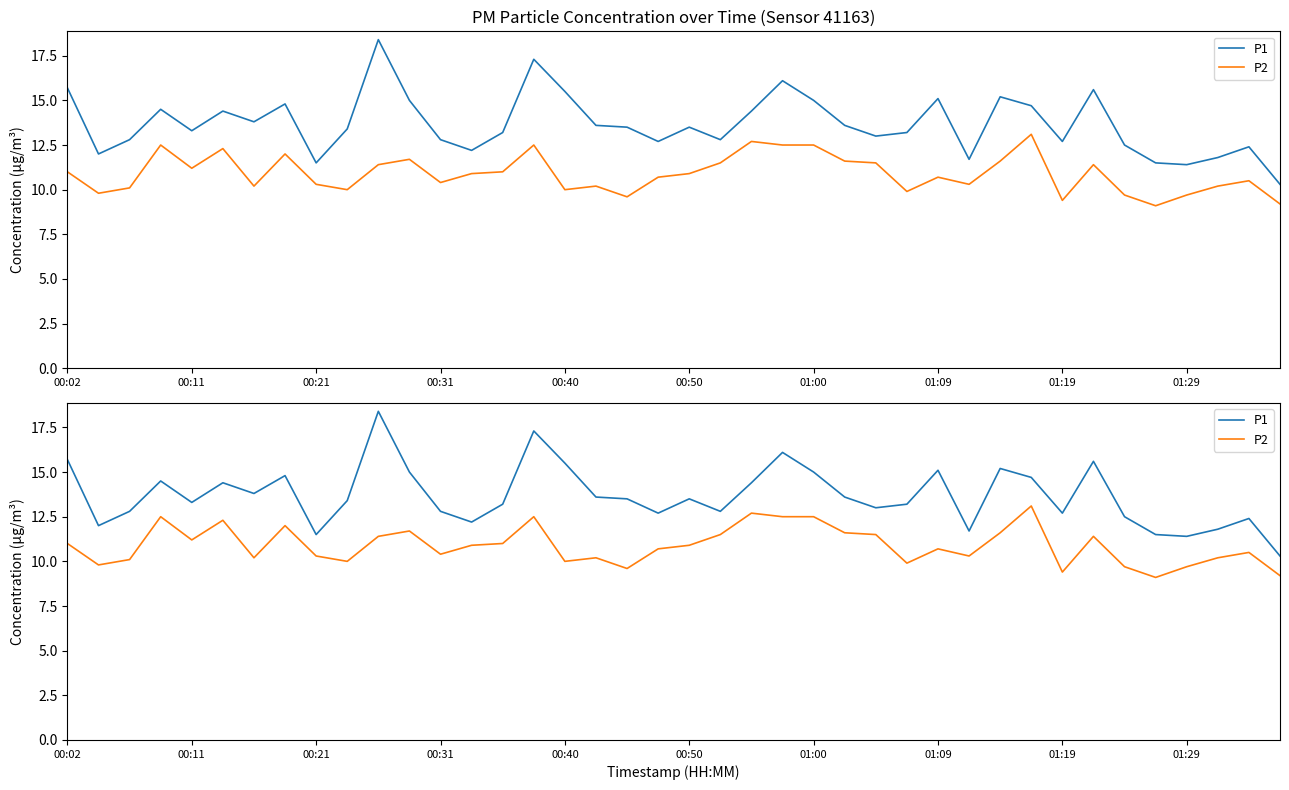

At which label does P2 first exceed 10?

00:02